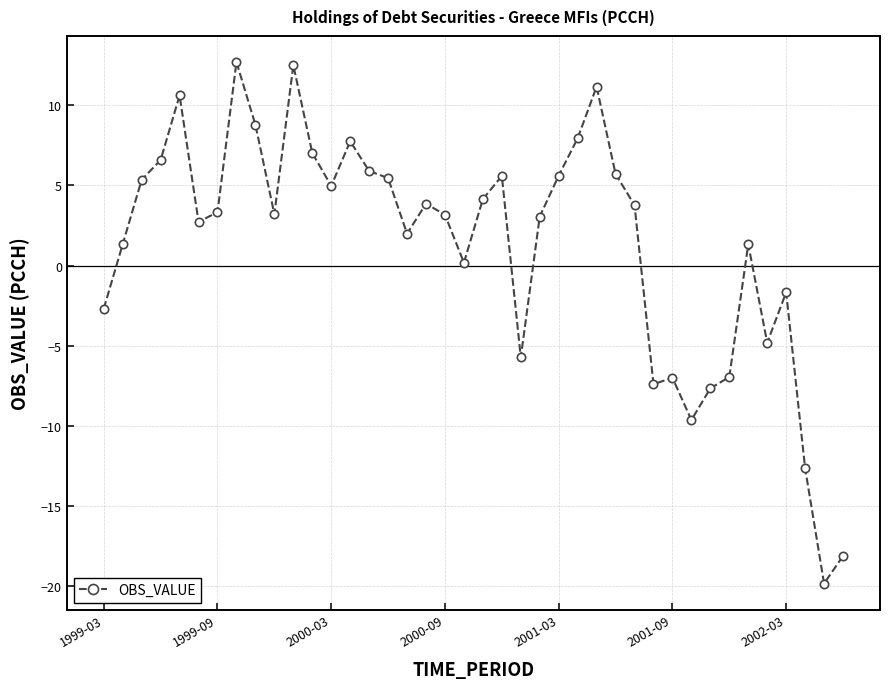

True or false: the data has more than 1 interior local peaks.

True